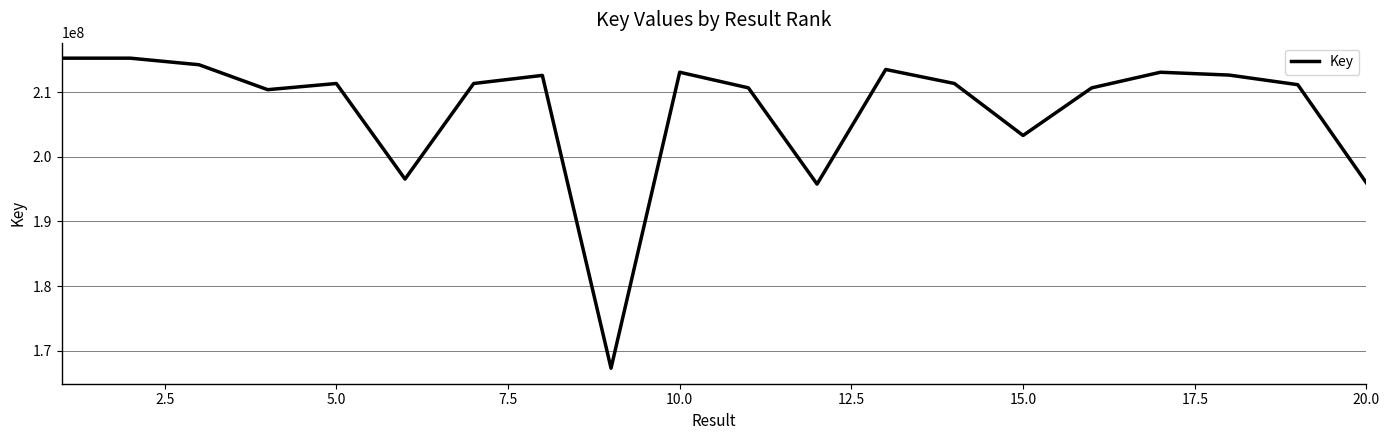

What is the smallest value displayed?

167313779